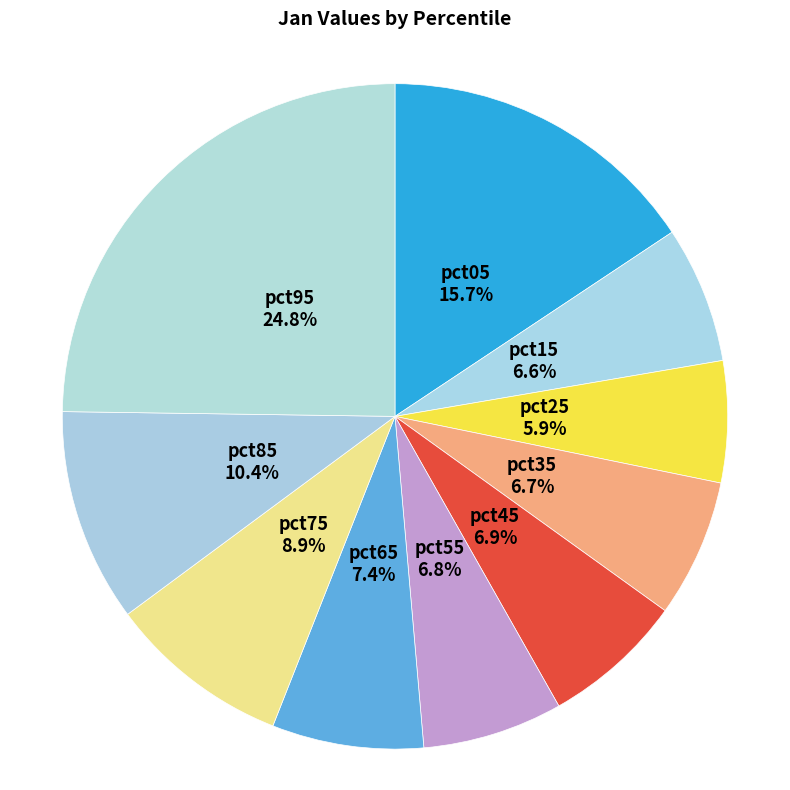

True or false: pct05 accounts for 9% of the total.

False